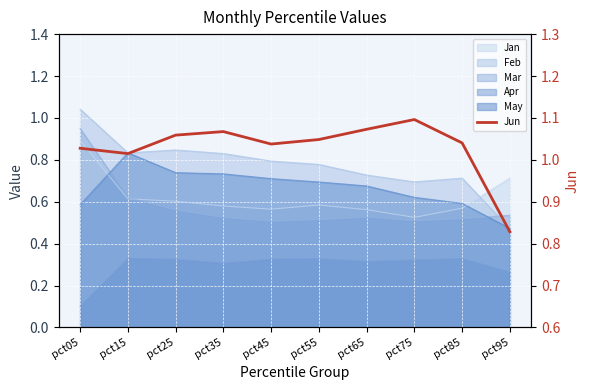

How many values are below 1?

1